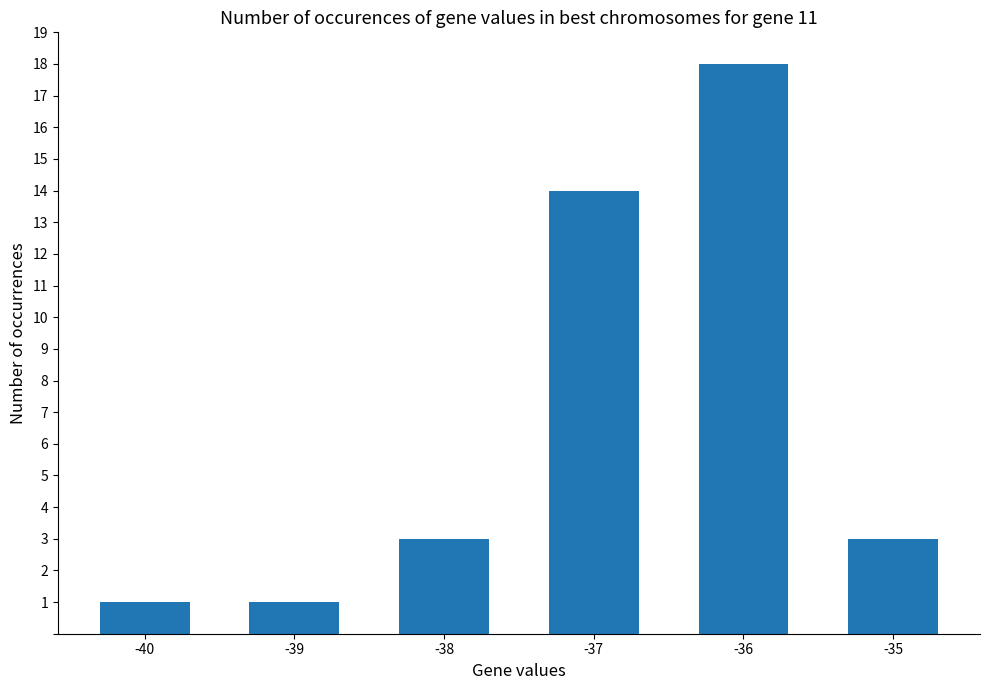

The value at -39 is 1. True or false?

True